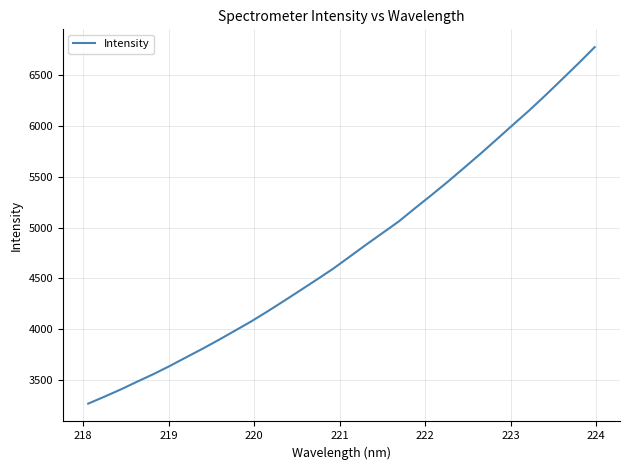

True or false: the data has more than 0 interior local peaks.

False